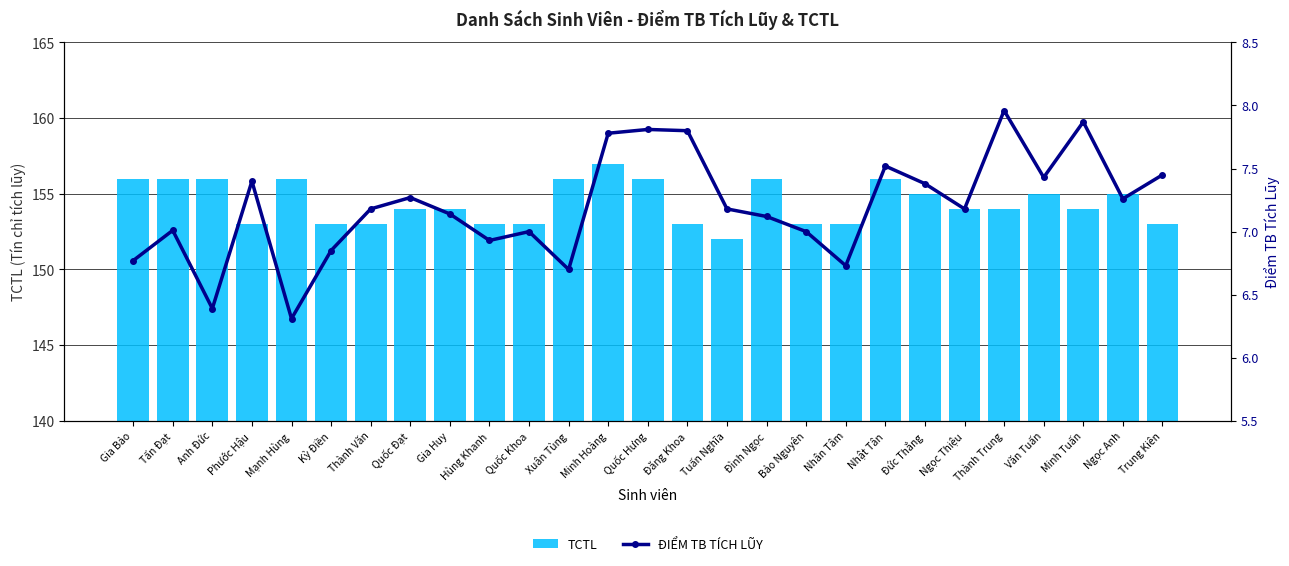

At how many categories does at least one series exceed 62?

27